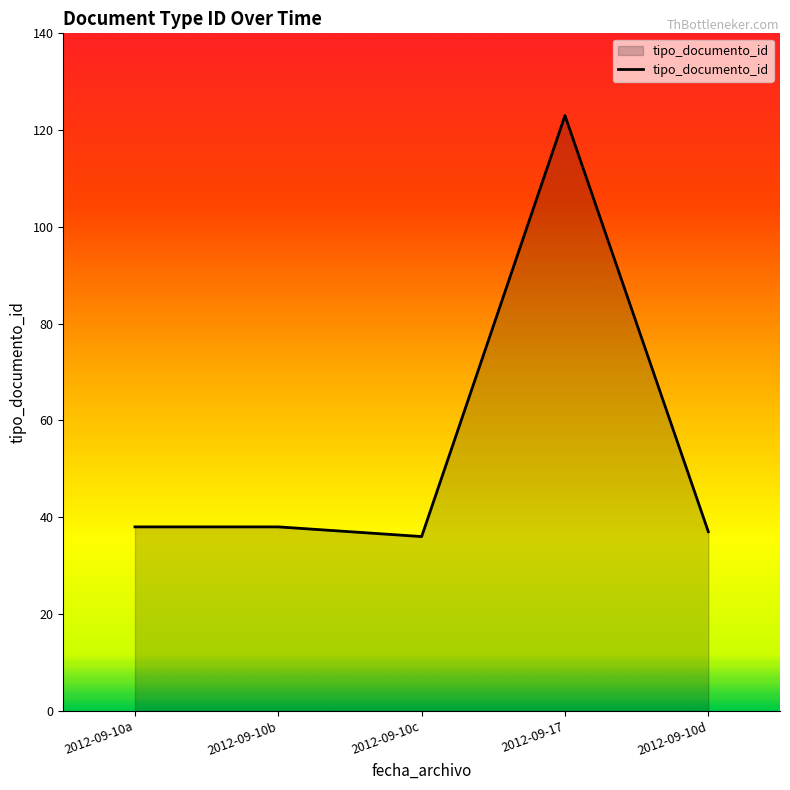

True or false: the data shows 38 at 2012-09-10b.

True